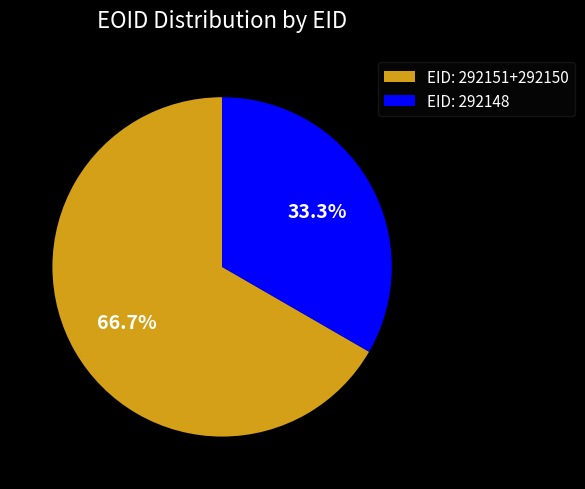

What portion of the pie excludes EID: 292148?

66.7%